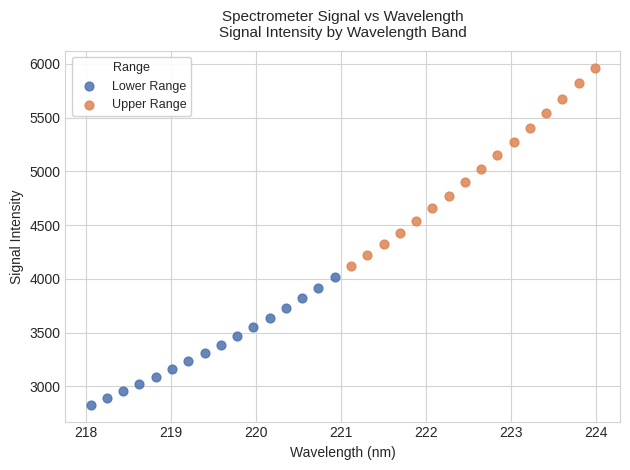

Which series has the widest spread of Y values?

Upper Range